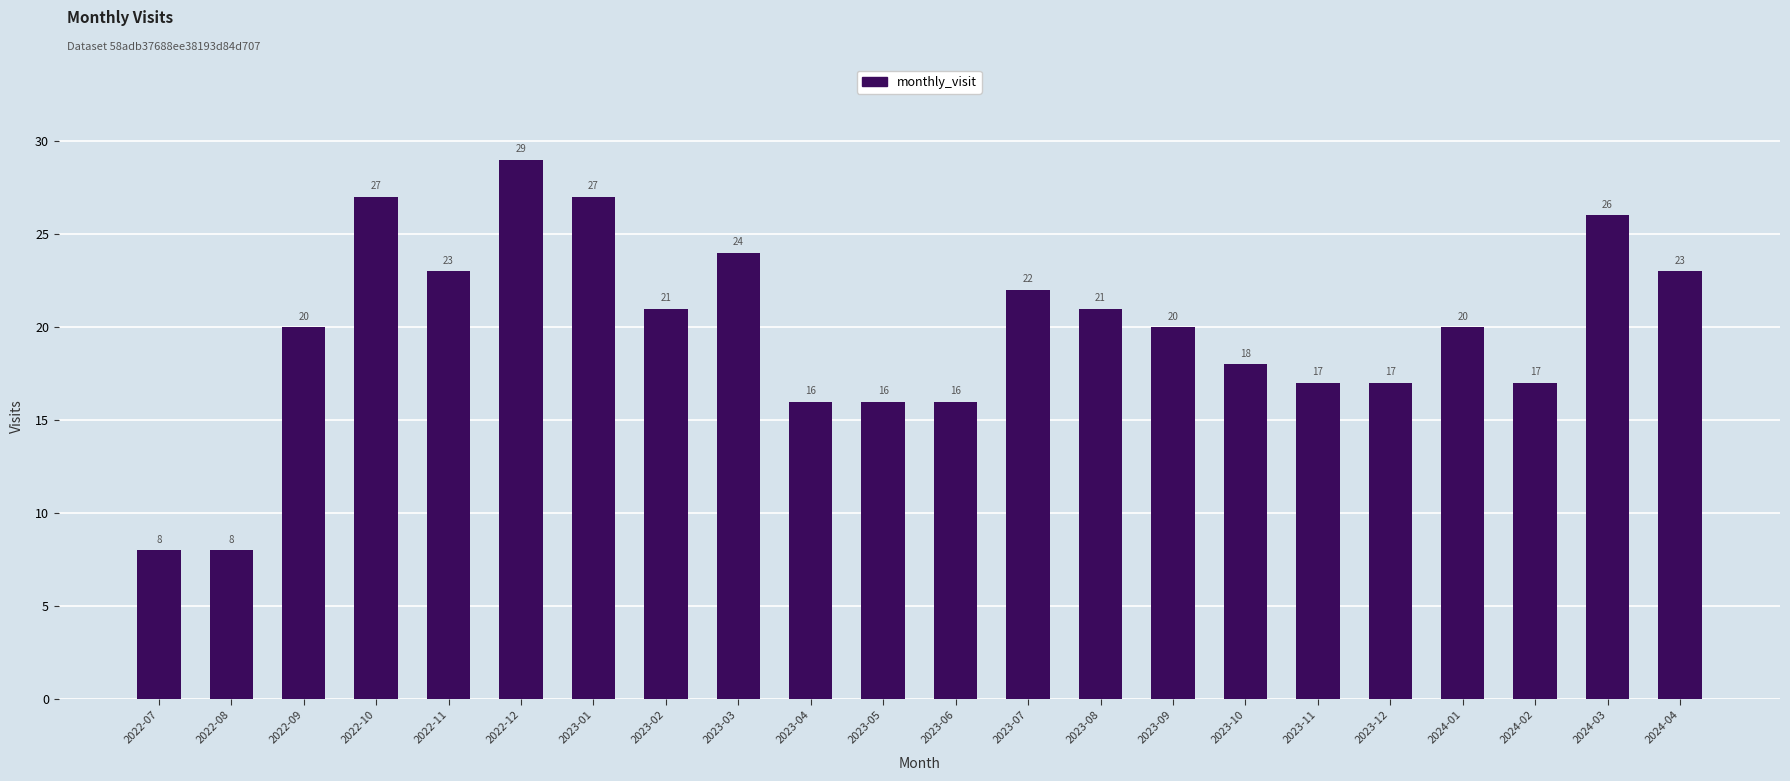

What is the sum of all values?

436